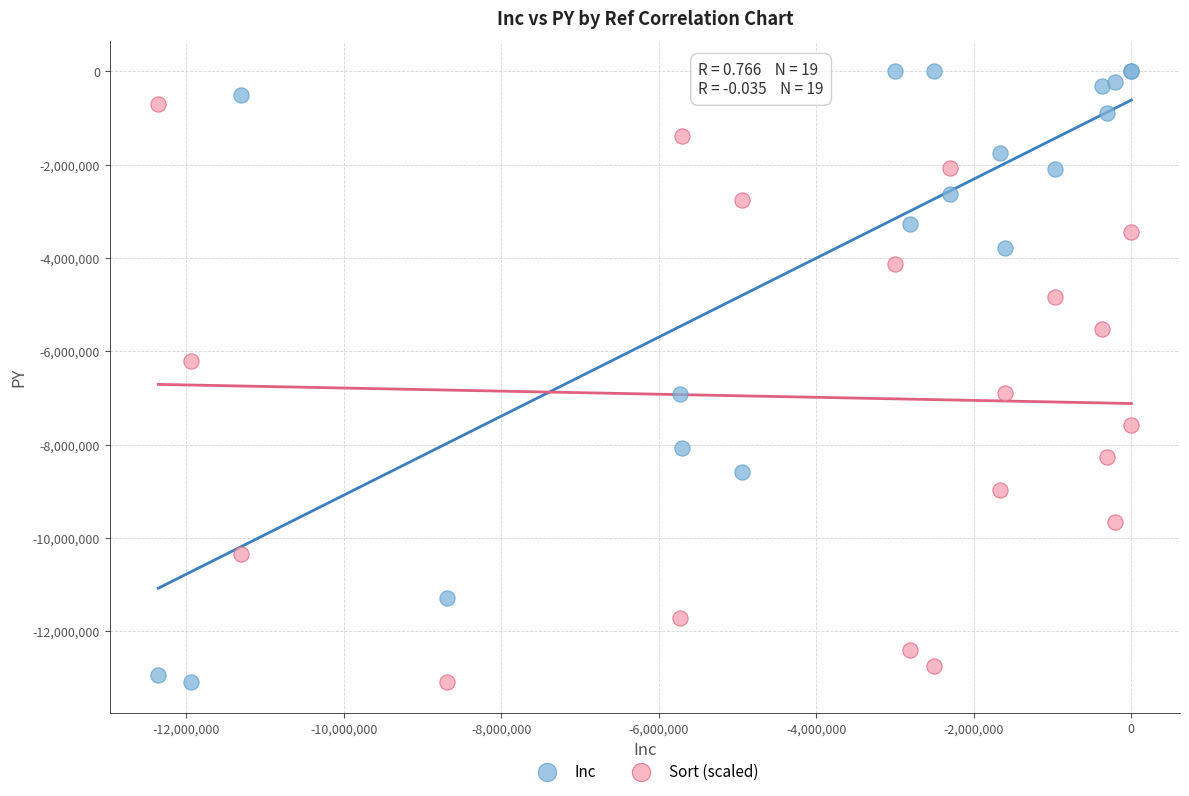

What are all the series names shown in the legend?

Inc, Sort (scaled)